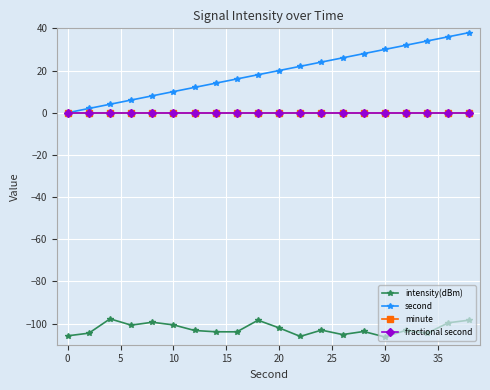

True or false: minute and second intersect in this chart.

False